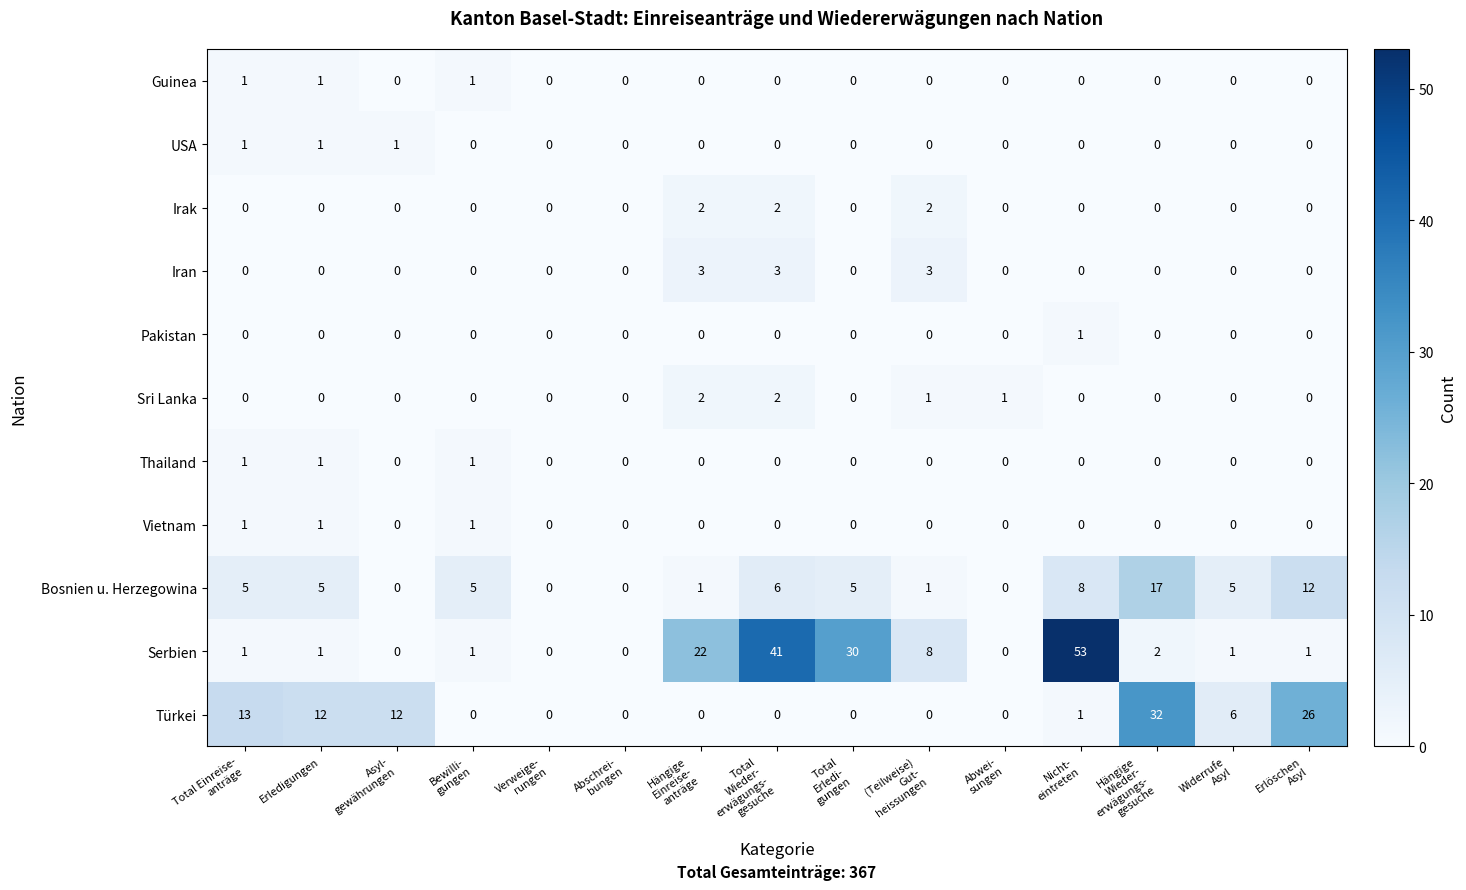

What is the maximum value shown in the chart?

53